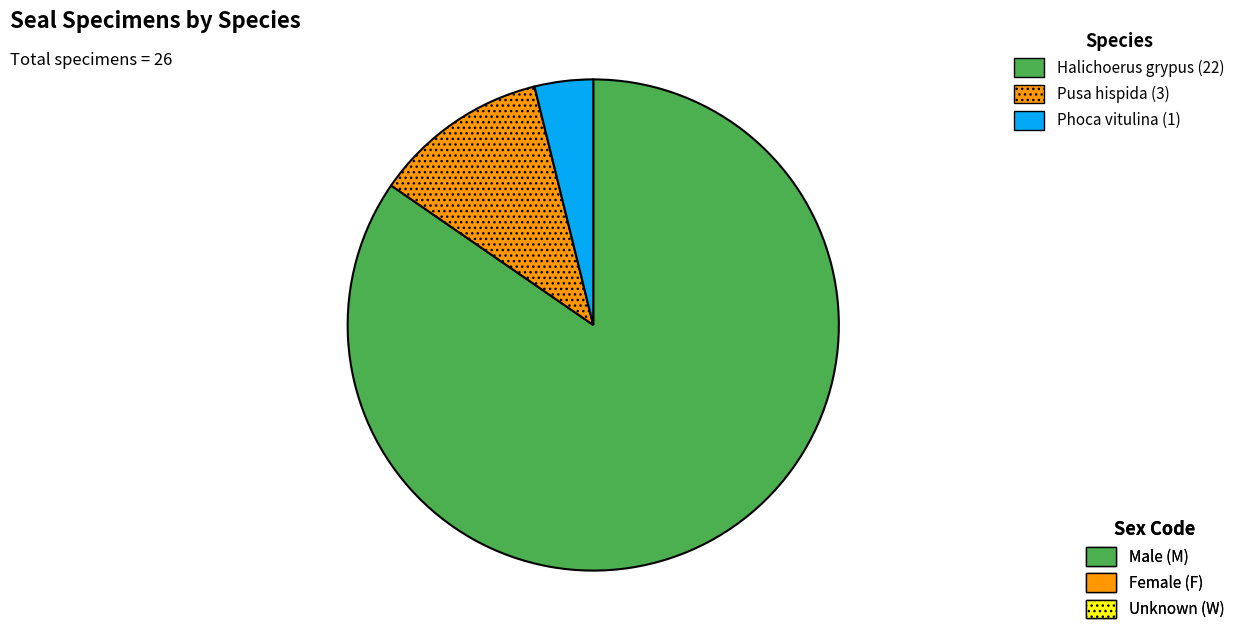

Does any single category account for the majority?

Yes